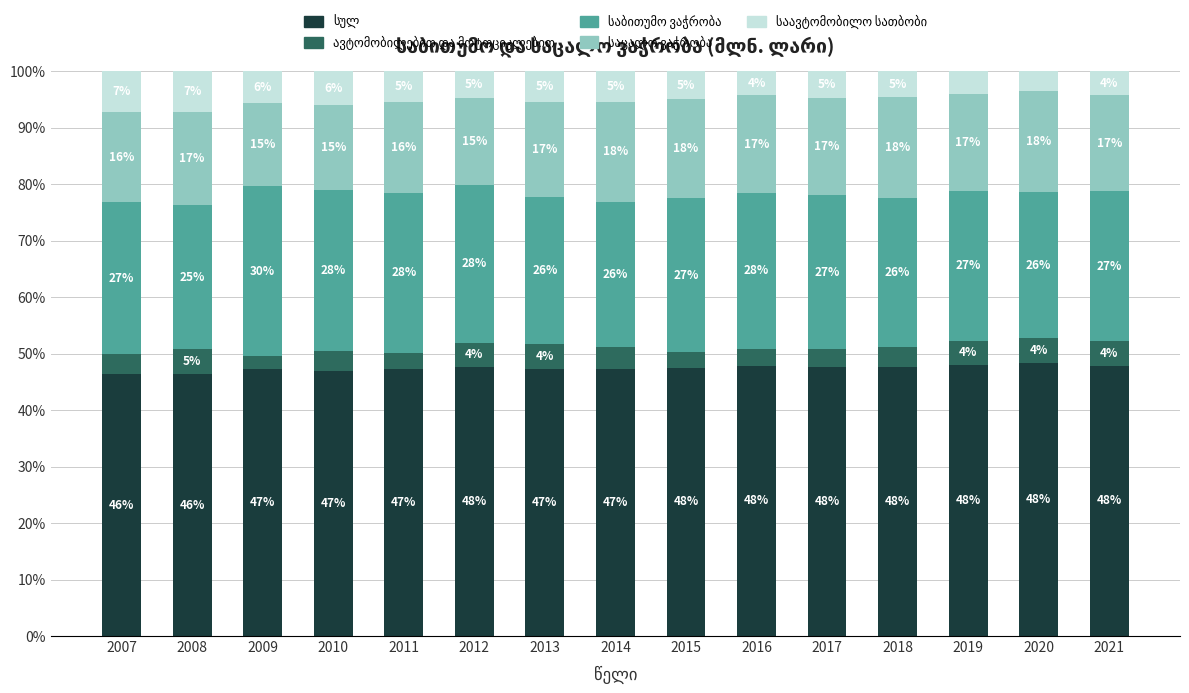

What is the approximate value of საცალო ვაჭრობა at 2021?

16.9